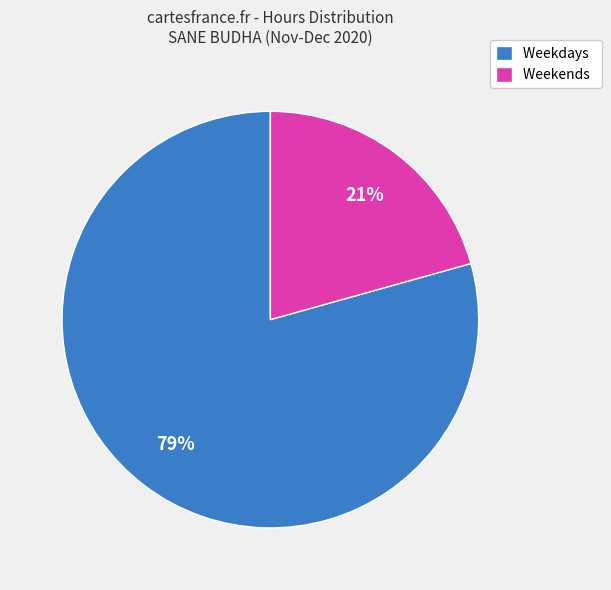

Is it true that Weekdays is 79% of the pie?

True